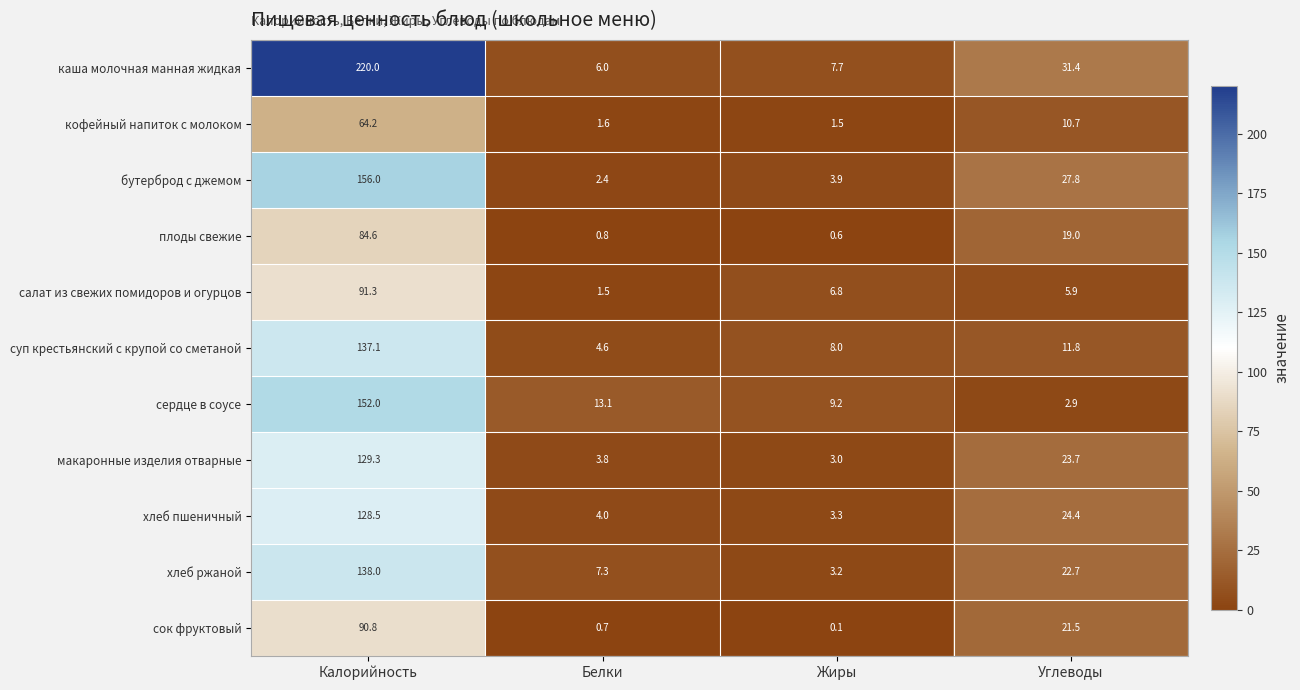

At which label is салат из свежих помидоров и огурцов closest to 46?

Жиры